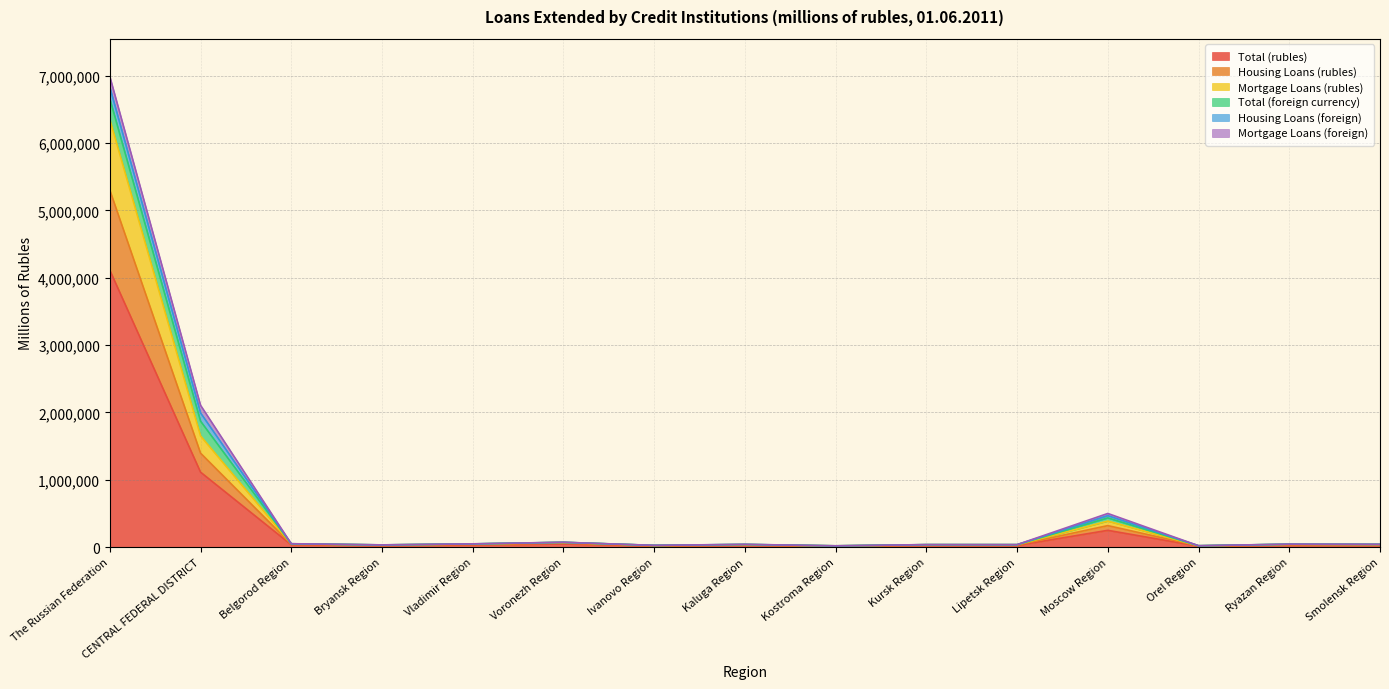

Read the Mortgage Loans (rubles) value at Kaluga Region.

31878